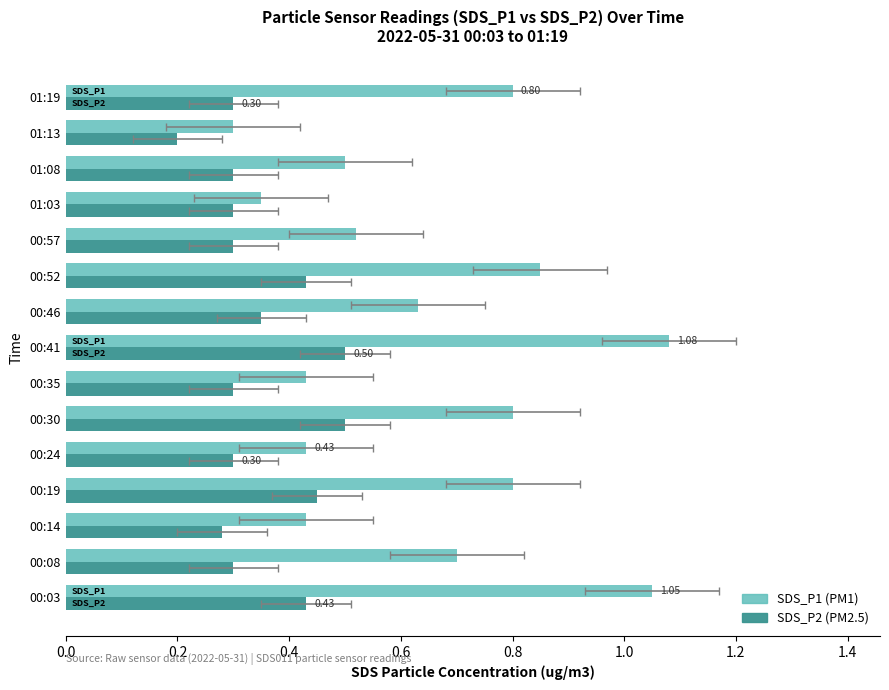

What is the sum of the SDS_P2 values at 01:03 and 01:19?

0.6